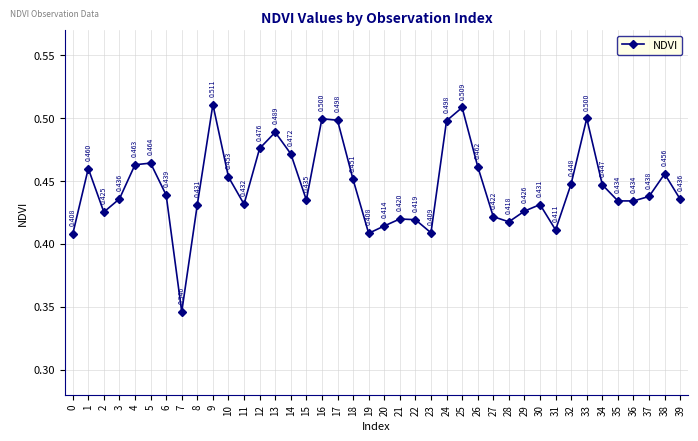

What is the difference between the maximum and minimum values?

0.2